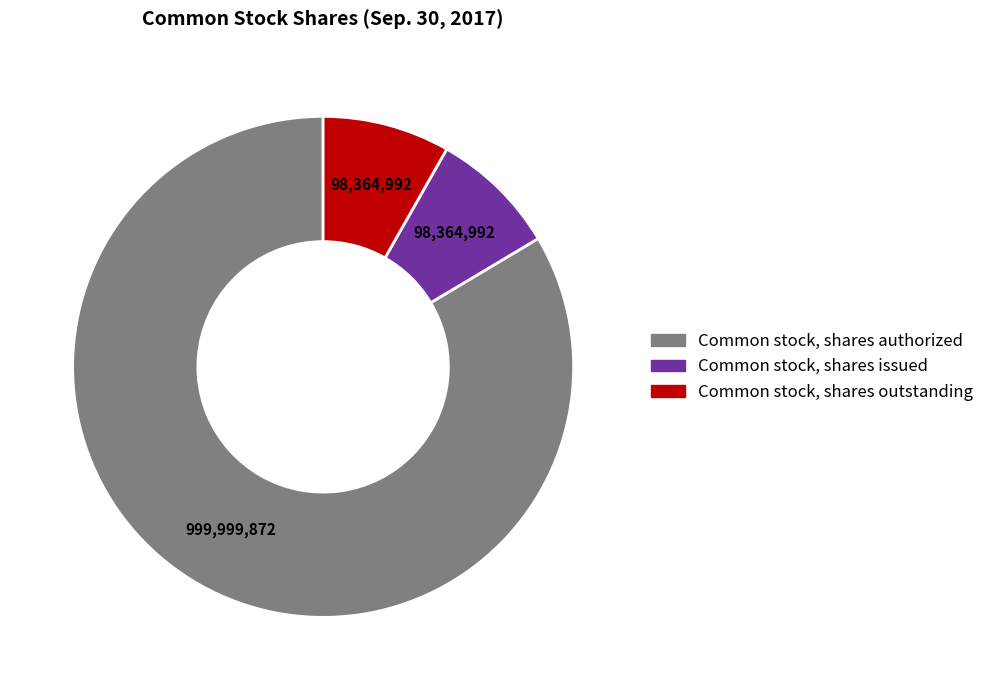

Which category has the biggest portion of the pie?

Common stock, shares authorized